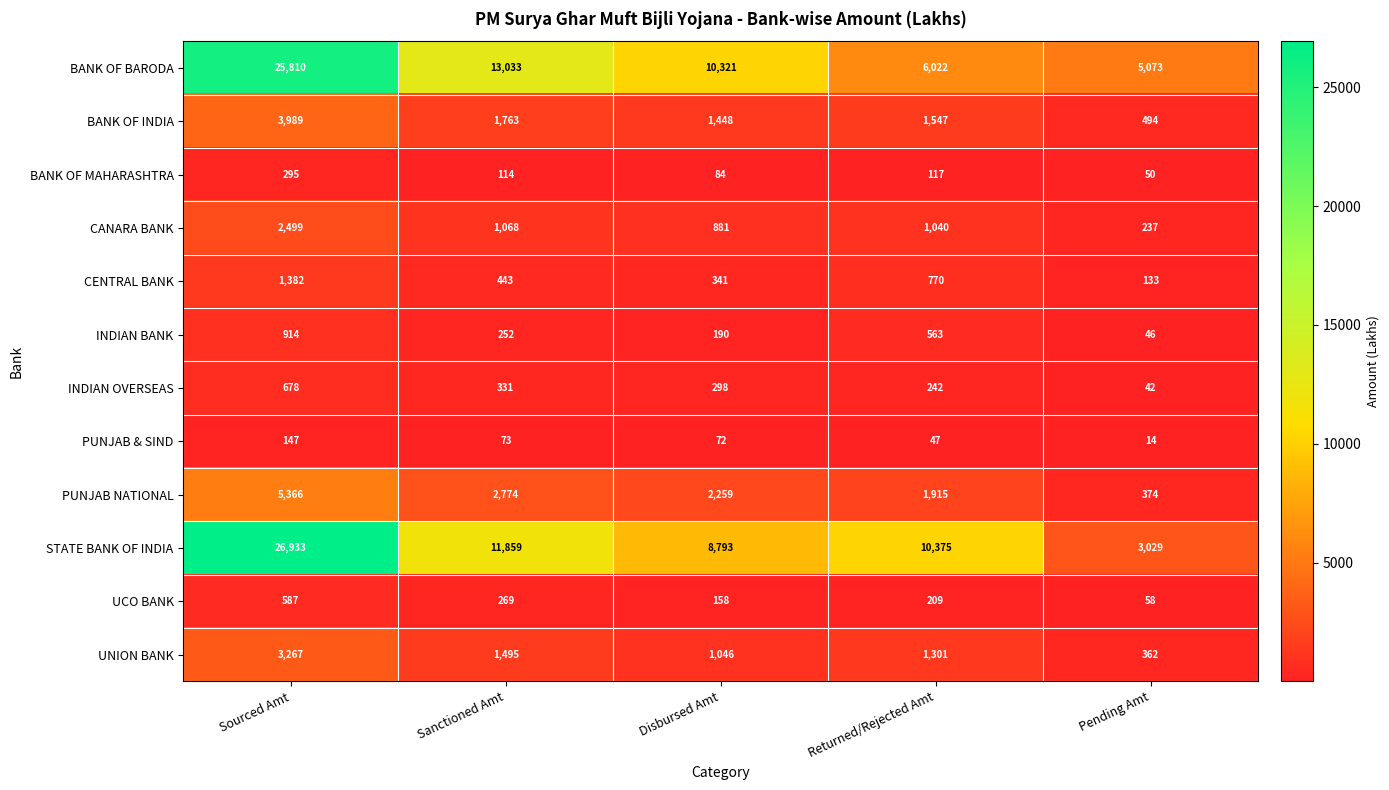

At Pending Amt, list the series in order from smallest to largest.

PUNJAB & SIND, INDIAN OVERSEAS, INDIAN BANK, BANK OF MAHARASHTRA, UCO BANK, CENTRAL BANK, CANARA BANK, UNION BANK, PUNJAB NATIONAL, BANK OF INDIA, STATE BANK OF INDIA, BANK OF BARODA